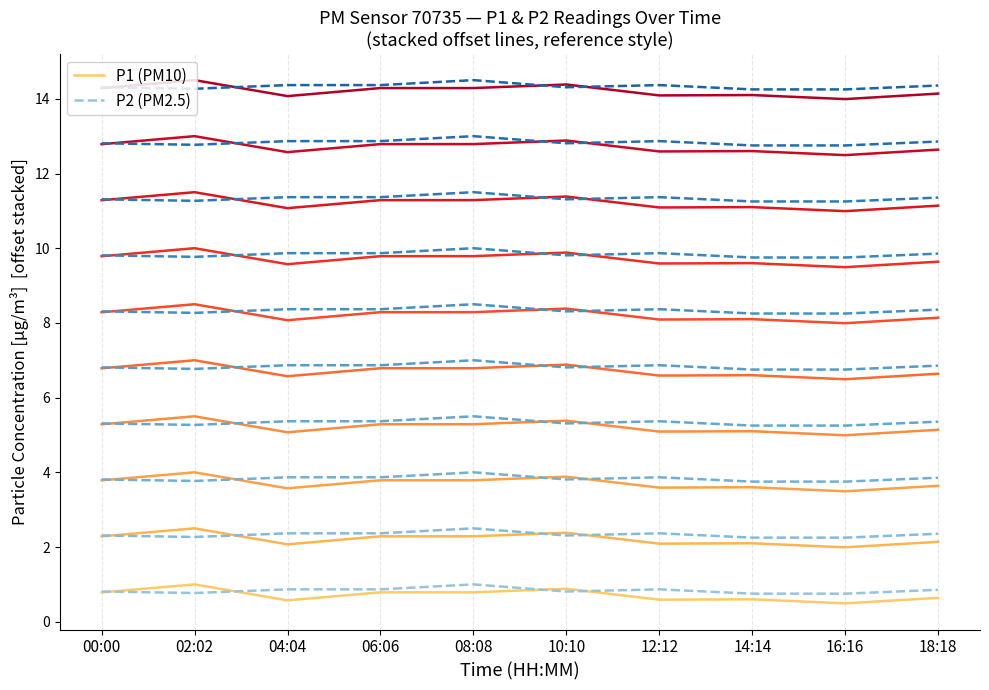

Is this an area chart (filled region under the line)?

No